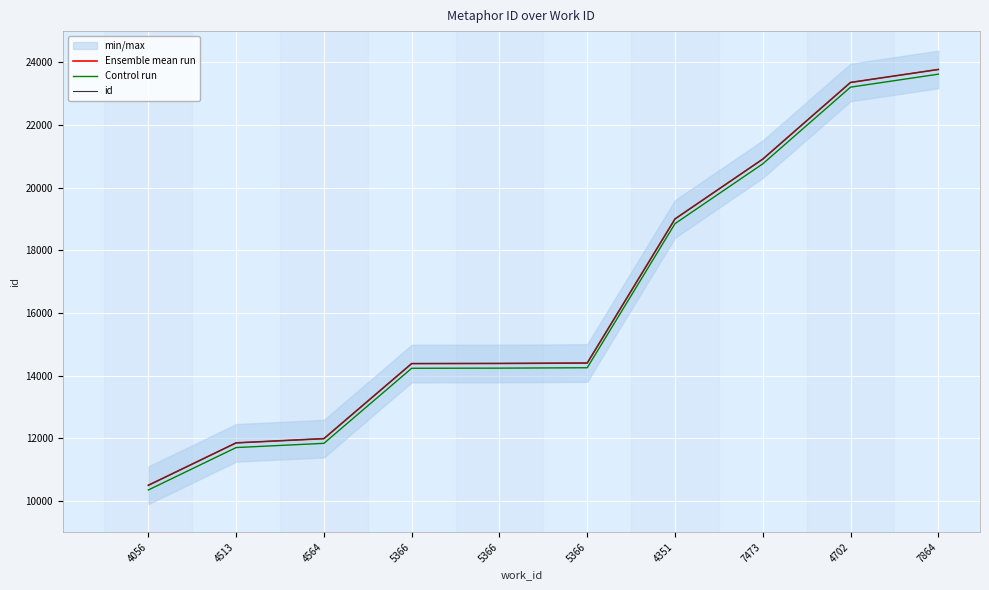

True or false: id has more than 0 points higher than both neighbors.

False